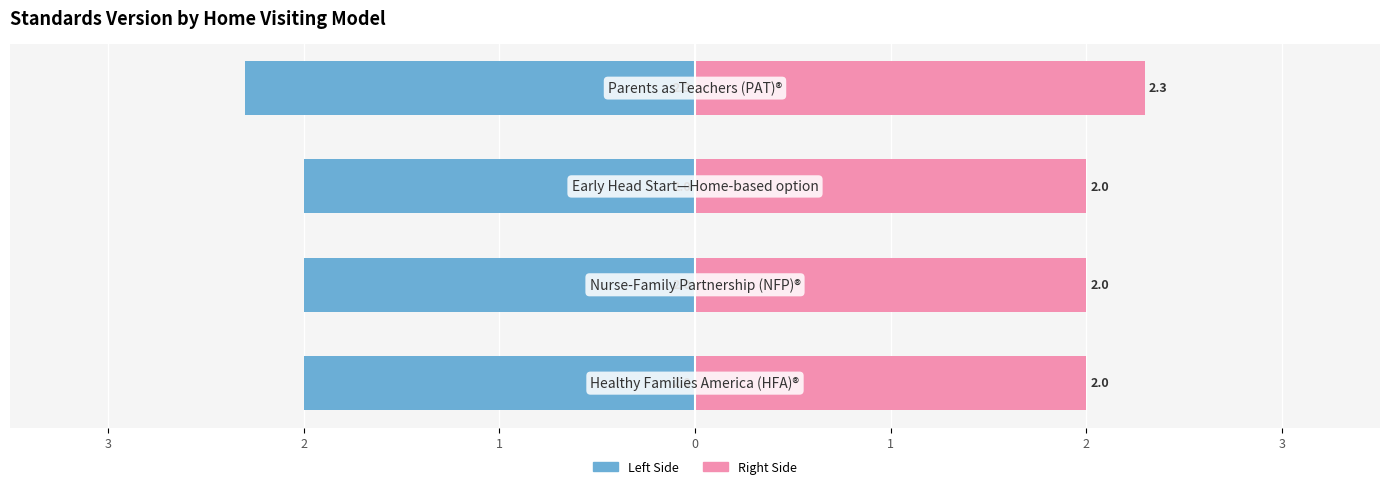

Is it true that Standards Version (Right) equals 2.0 at 1?

True